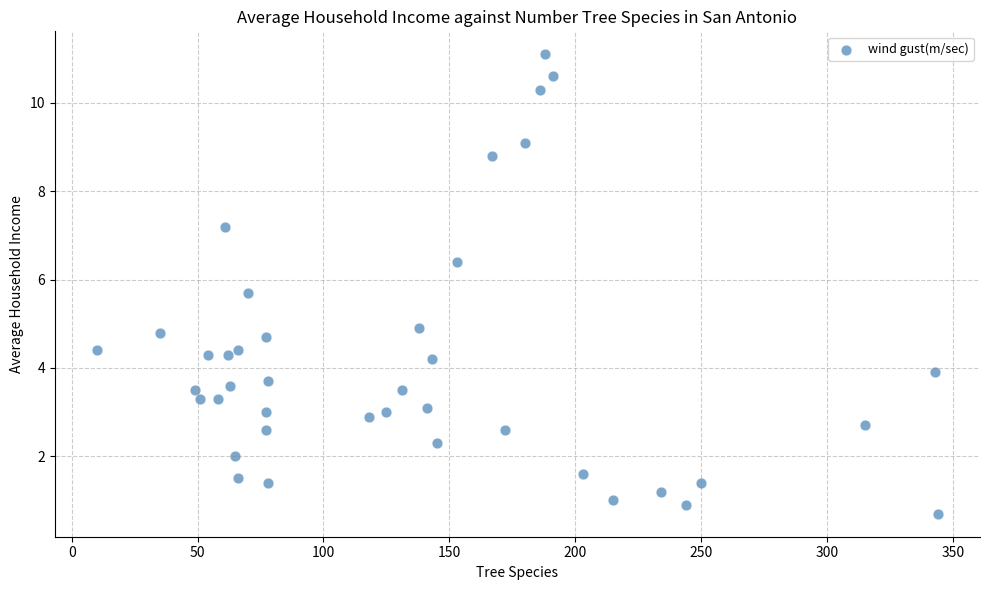

What is the range of Y values (max minus min)?

10.4